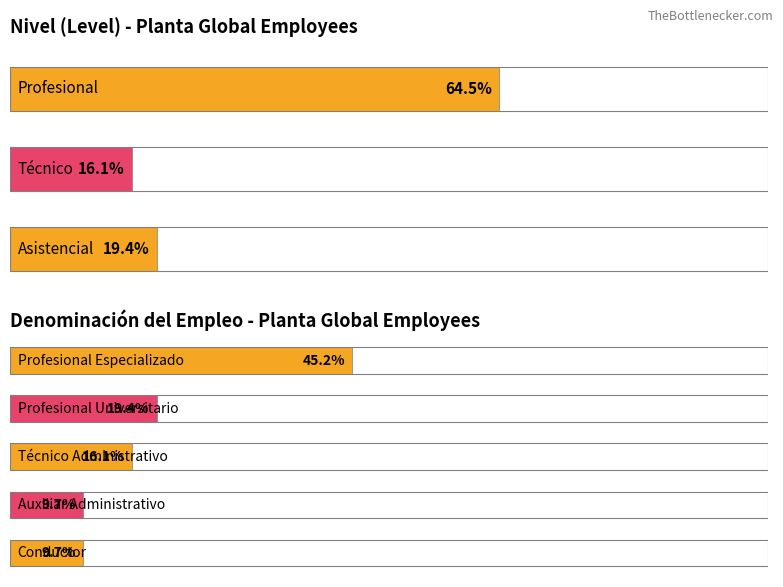

The Count series shows 3 at Subsecretaría de Planeación y Política. True or false?

False